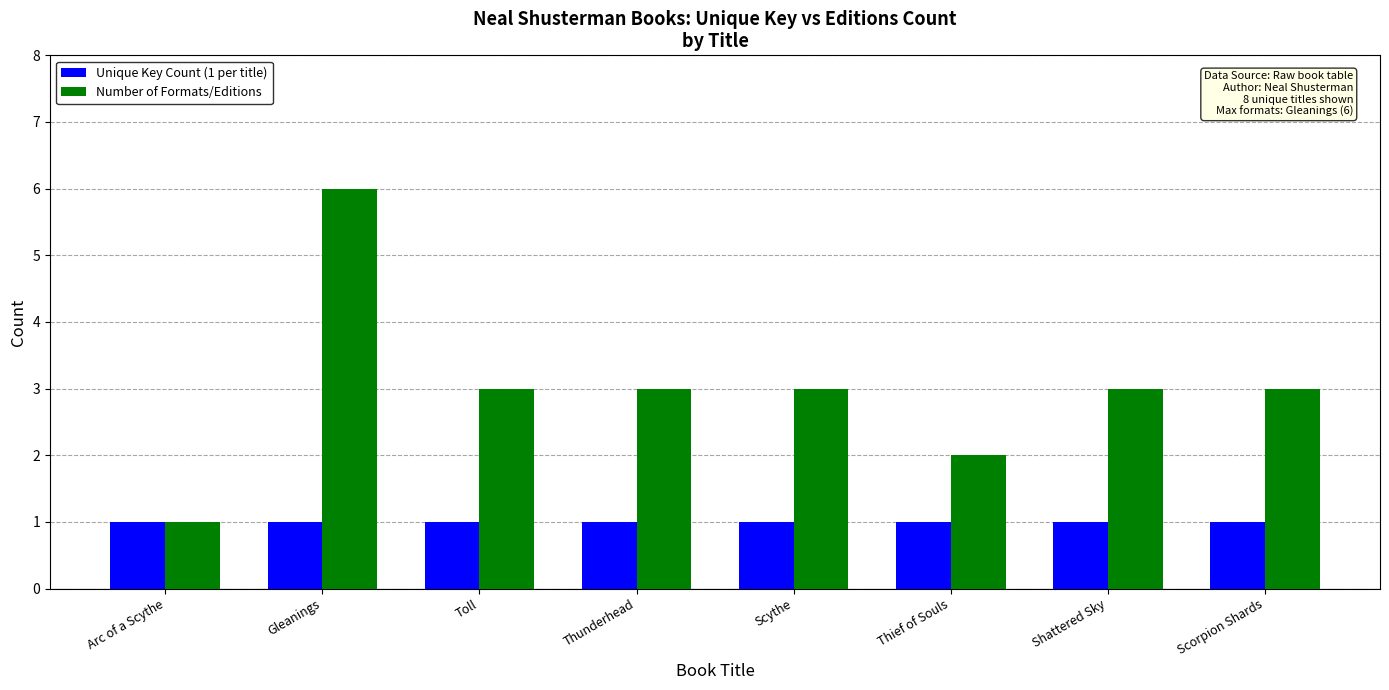

Rank the series by their maximum value, from highest to lowest.

Number of Formats/Editions, Unique Key Count (1 per title)